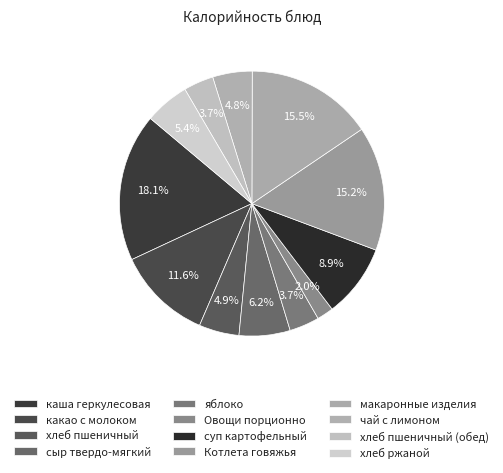

Combined, do каша геркулесовая and хлеб пшеничный account for over 50%?

No